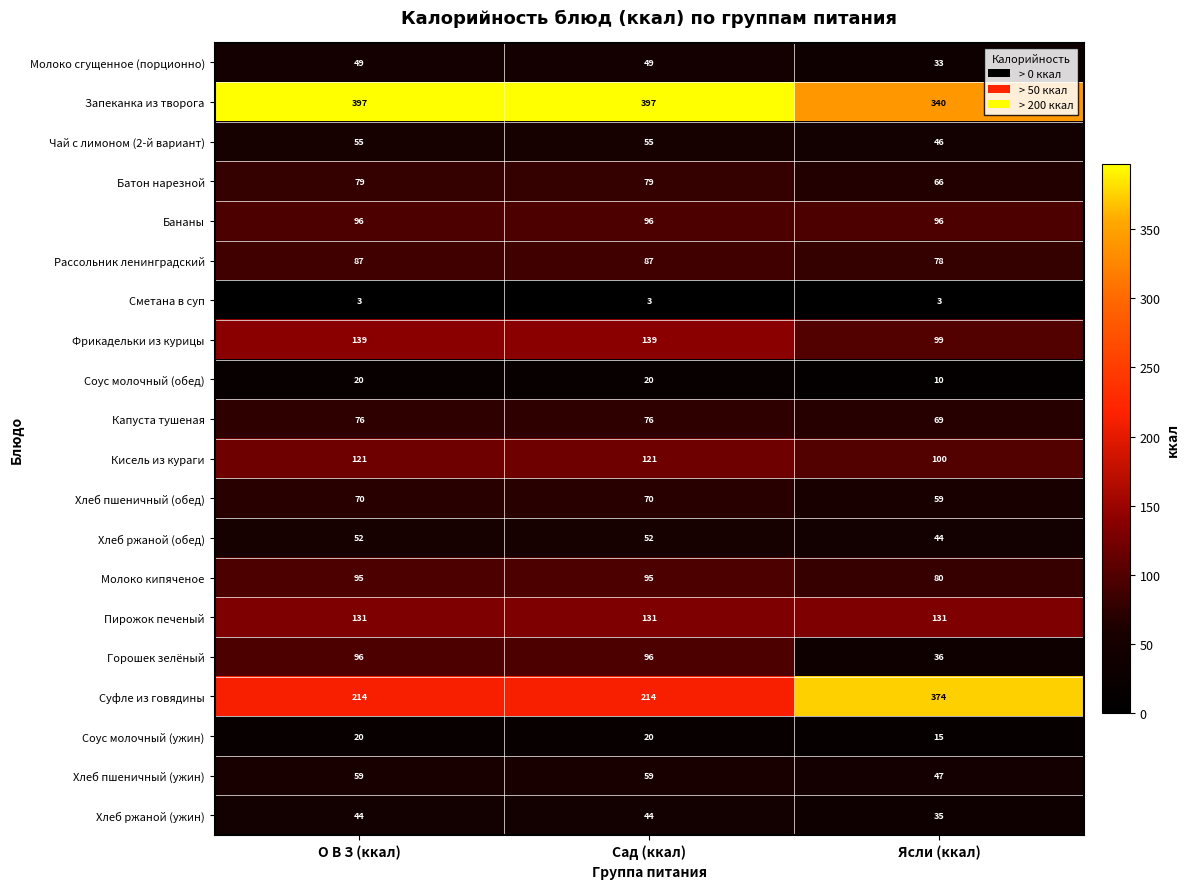

What is the average value of the Кисель из кураги series?

114